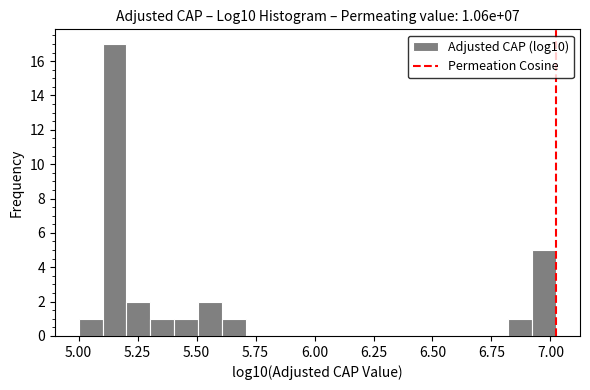

Around what value on the x-axis is the tallest bar? Give the approximate position of its centre, as read against the axis.

5.15